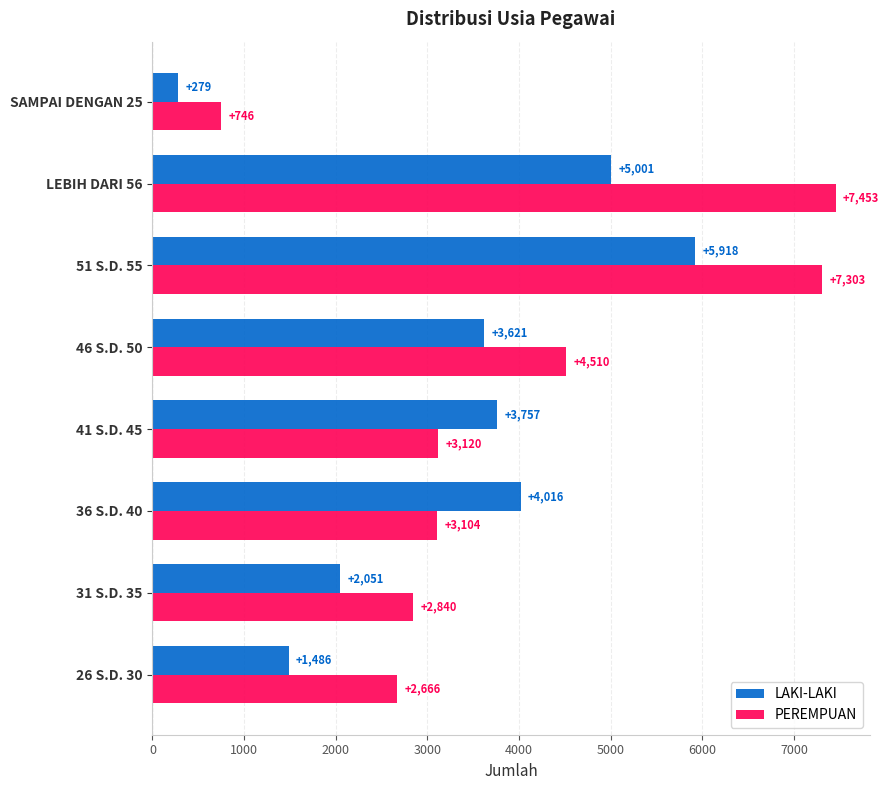

Is it true that PEREMPUAN equals 7453 at LEBIH DARI 56?

True